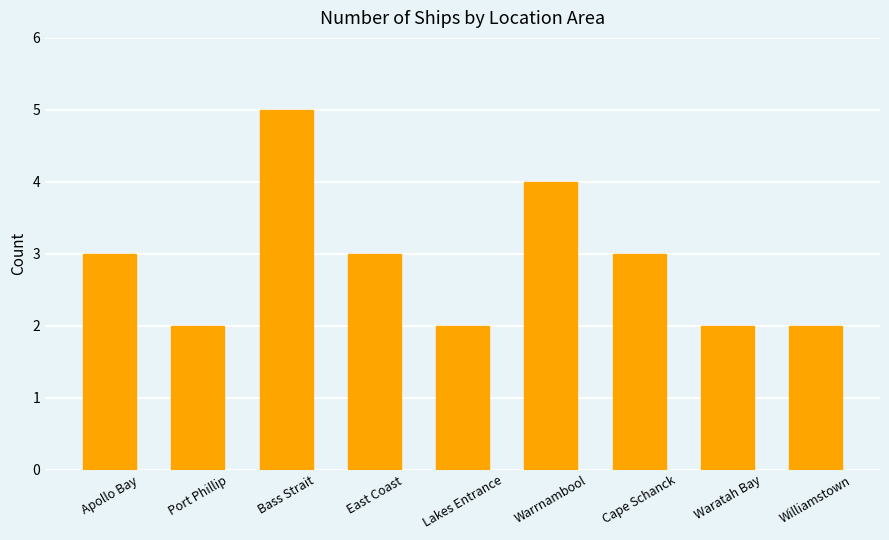

The chart shows a value of 3 at Bass Strait. True or false?

False